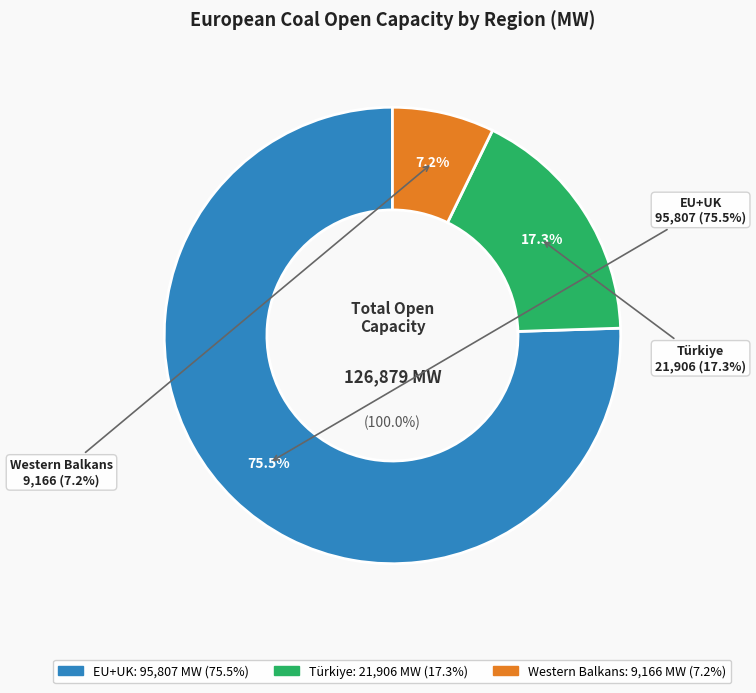

What is the change in value from EU+UK to Türkiye?

-73901